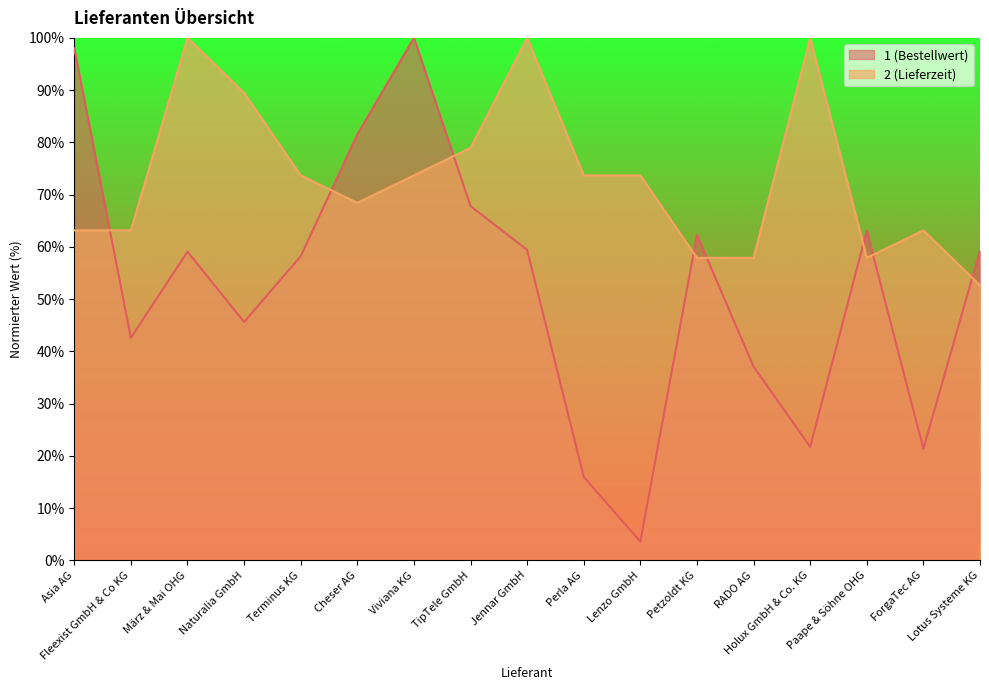

What is the smallest value displayed?

3.6